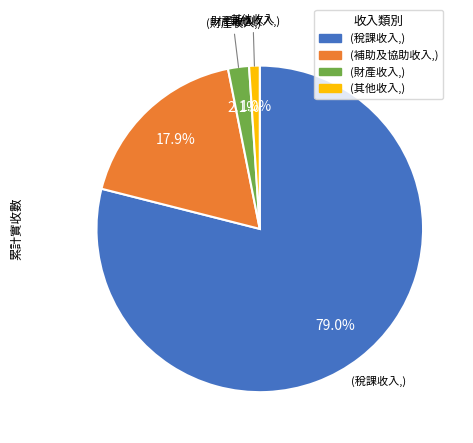

How many slices are in this pie chart?

4